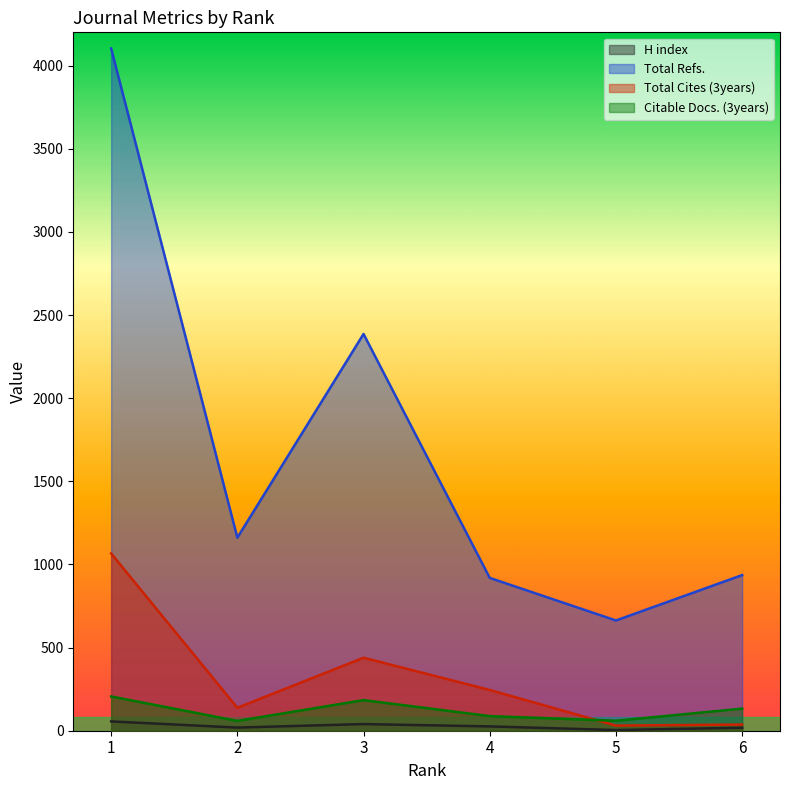

True or false: Citable Docs. (3years) and Total Refs. cross at least once.

False